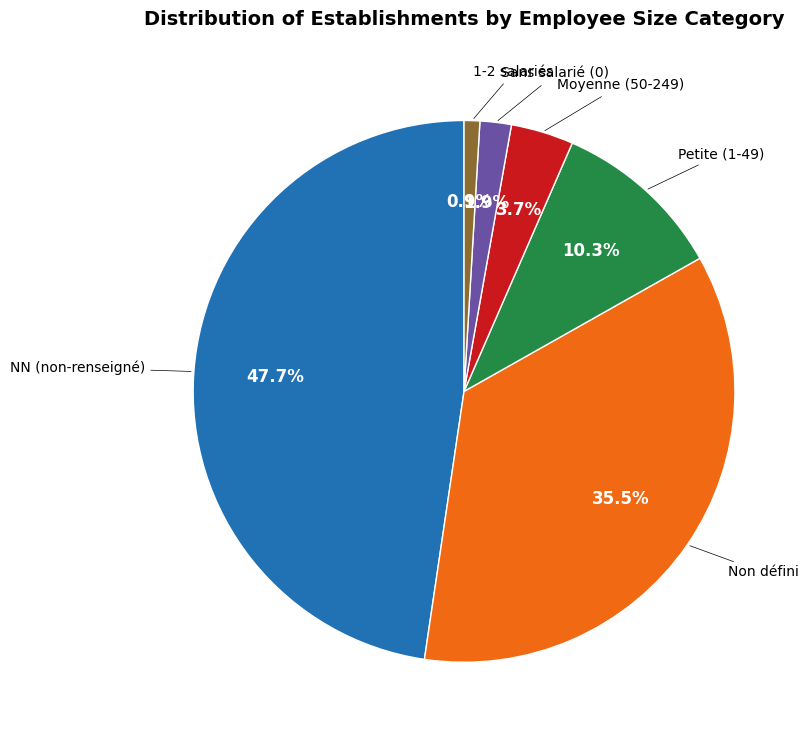

Is there any slice that represents more than half of the pie?

No